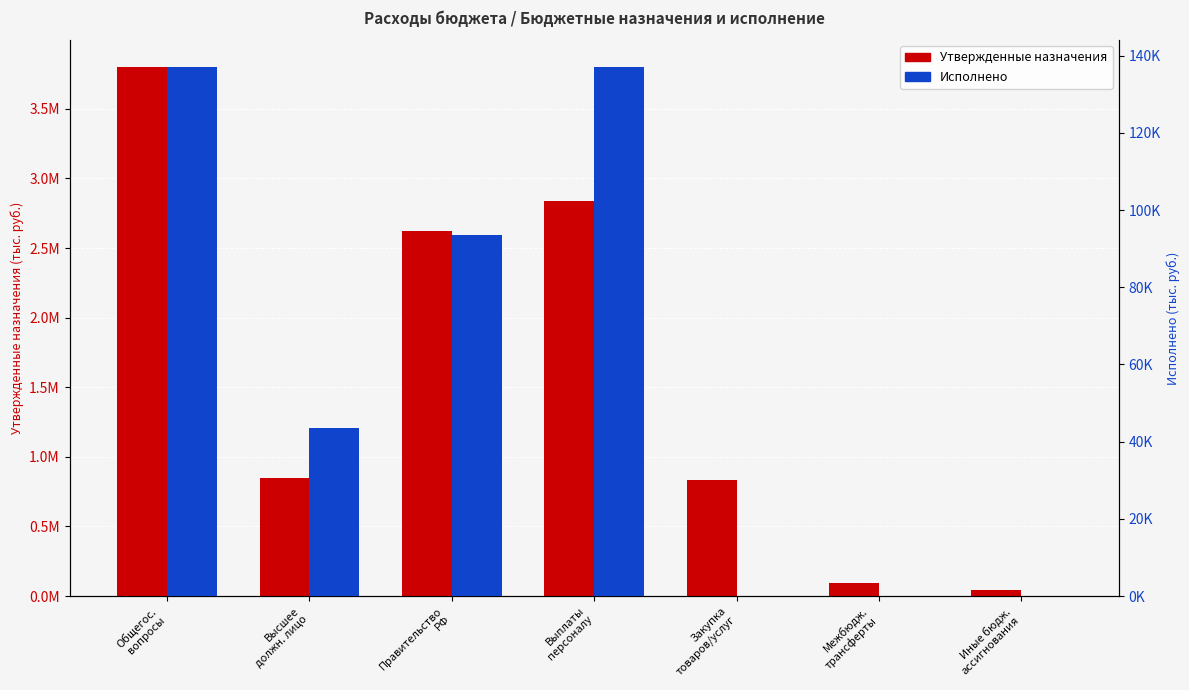

What position from the right is Выплаты
персоналу?

4